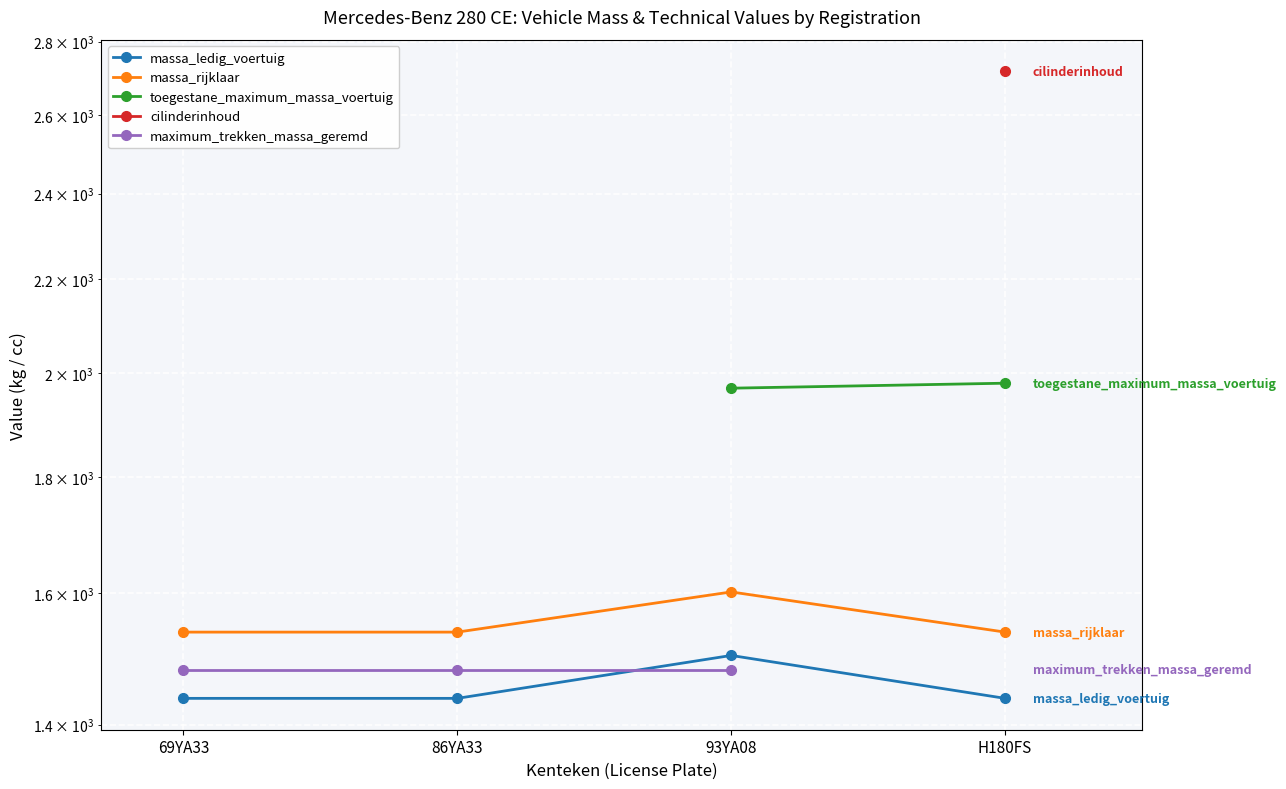

What is the difference between the maximum and minimum values in the massa_ledig_voertuig series?

64.0